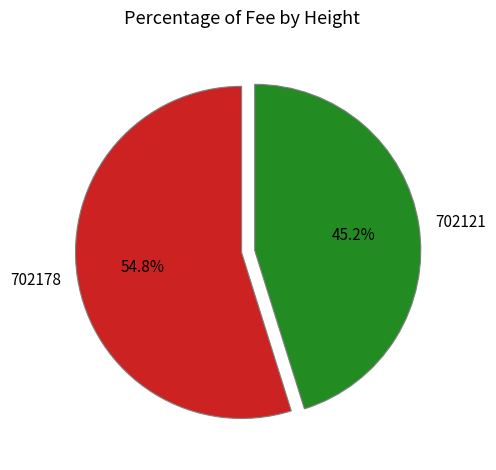

To the nearest percent, what portion does 702178 represent?

55%